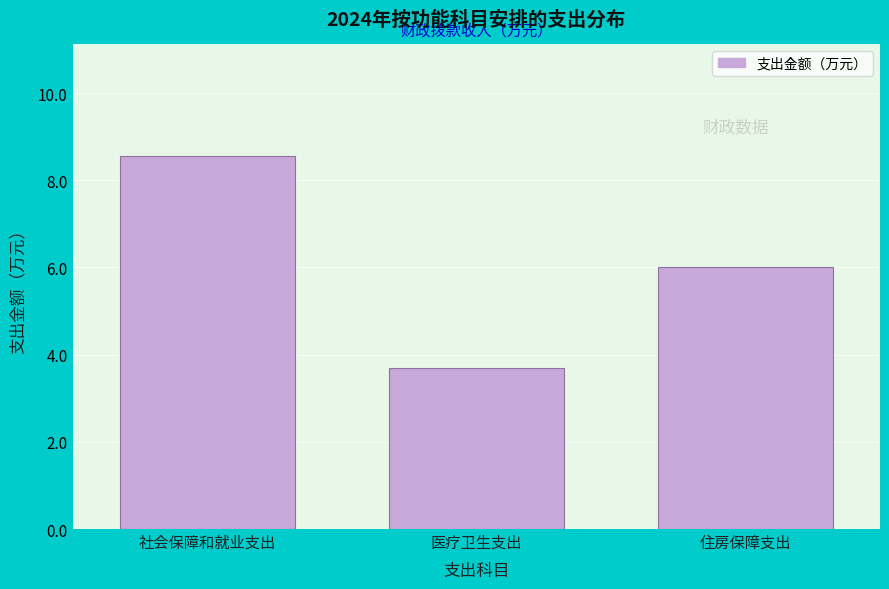

Reading right to left, extract all data points from this chart.

6.0	3.7	8.6